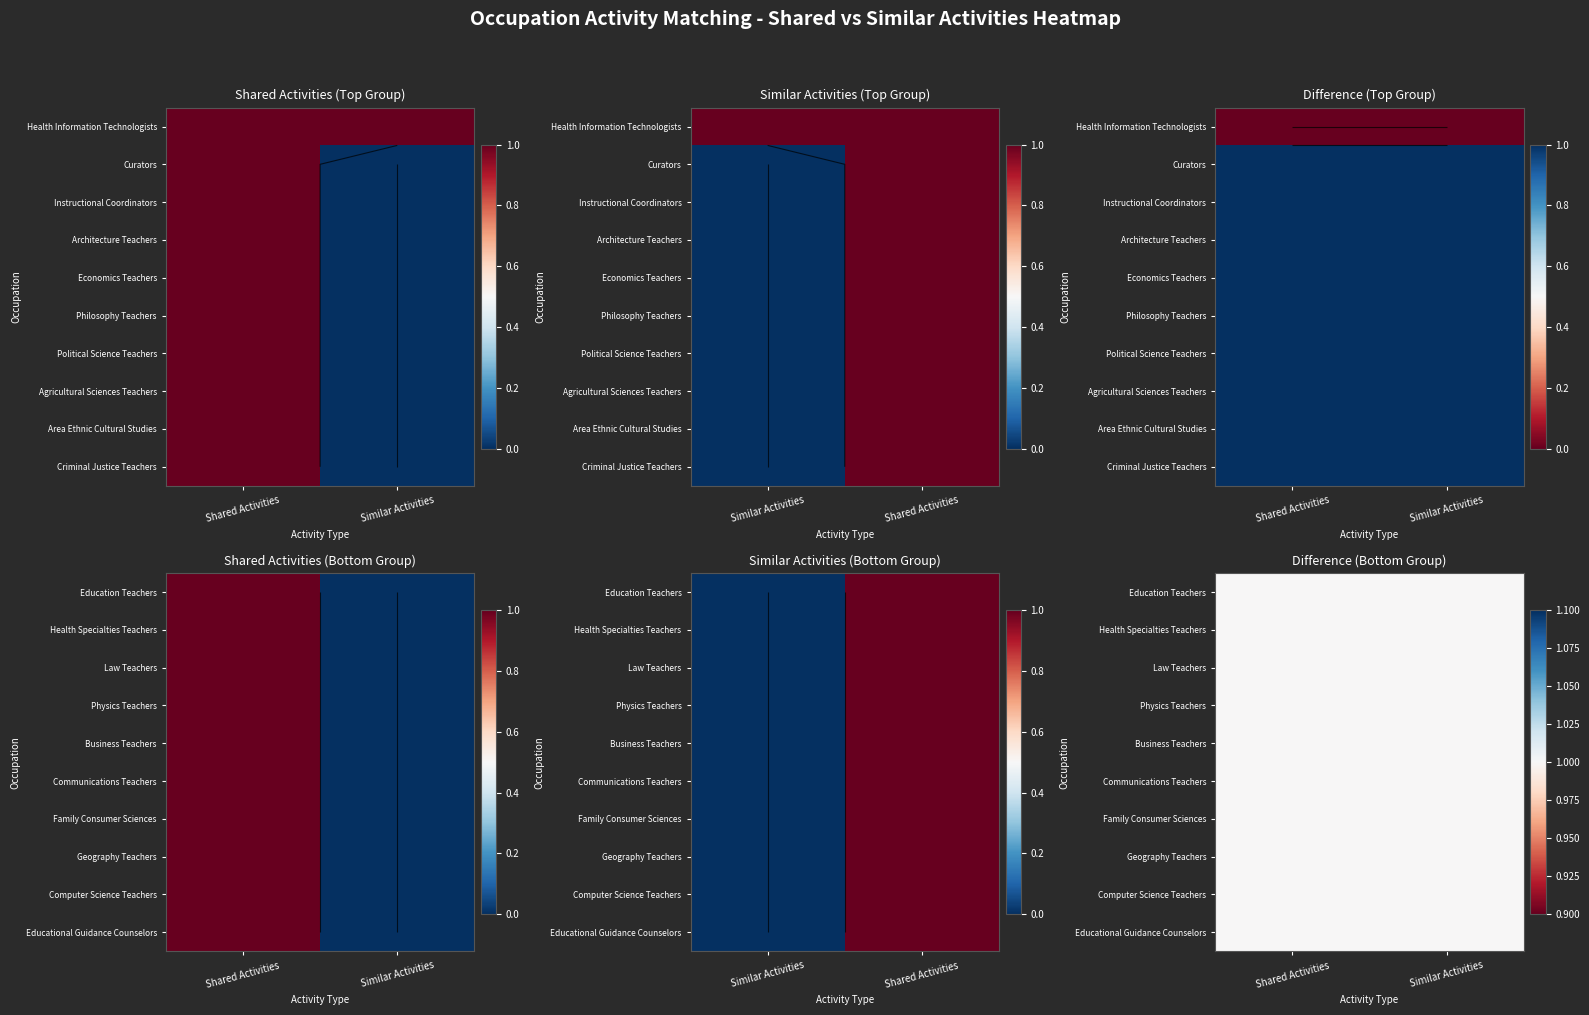

What is the difference between the maximum and minimum values in the Economics Teachers series?

1